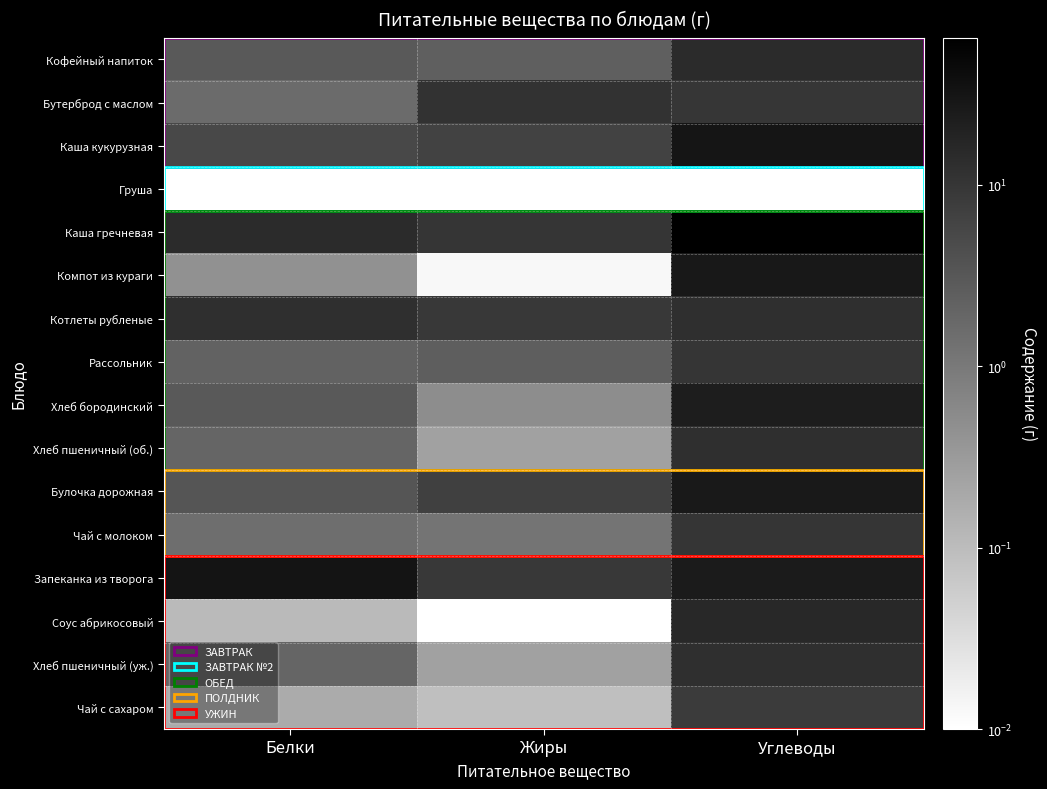

Reading left to right, list all the values displayed in this chart.

Кофейный напиток: Белки=2.9	Жиры=2.4	Углеводы=14.4
Бутерброд с маслом: Белки=1.6	Жиры=11.0	Углеводы=10.0
Каша кукурузная: Белки=5.4	Жиры=6.5	Углеводы=30.4
Груша: Белки=0.0	Жиры=0.0	Углеводы=0.0
Каша гречневая: Белки=14.3	Жиры=10.2	Углеводы=64.4
Компот из кураги: Белки=0.4	Жиры=0.0	Углеводы=27.8
Котлеты рубленые: Белки=12.4	Жиры=9.2	Углеводы=12.6
Рассольник: Белки=2.1	Жиры=2.5	Углеводы=10.1
Хлеб бородинский: Белки=3.0	Жиры=0.5	Углеводы=23.5
Хлеб пшеничный (об.): Белки=2.0	Жиры=0.3	Углеводы=12.5
Булочка дорожная: Белки=3.4	Жиры=7.0	Углеводы=26.1
Чай с молоком: Белки=1.4	Жиры=1.2	Углеводы=10.4
Запеканка из творога: Белки=31.6	Жиры=9.2	Углеводы=25.3
Соус абрикосовый: Белки=0.1	Жиры=0.0	Углеводы=16.1
Хлеб пшеничный (уж.): Белки=2.0	Жиры=0.3	Углеводы=12.5
Чай с сахаром: Белки=0.2	Жиры=0.1	Углеводы=8.4